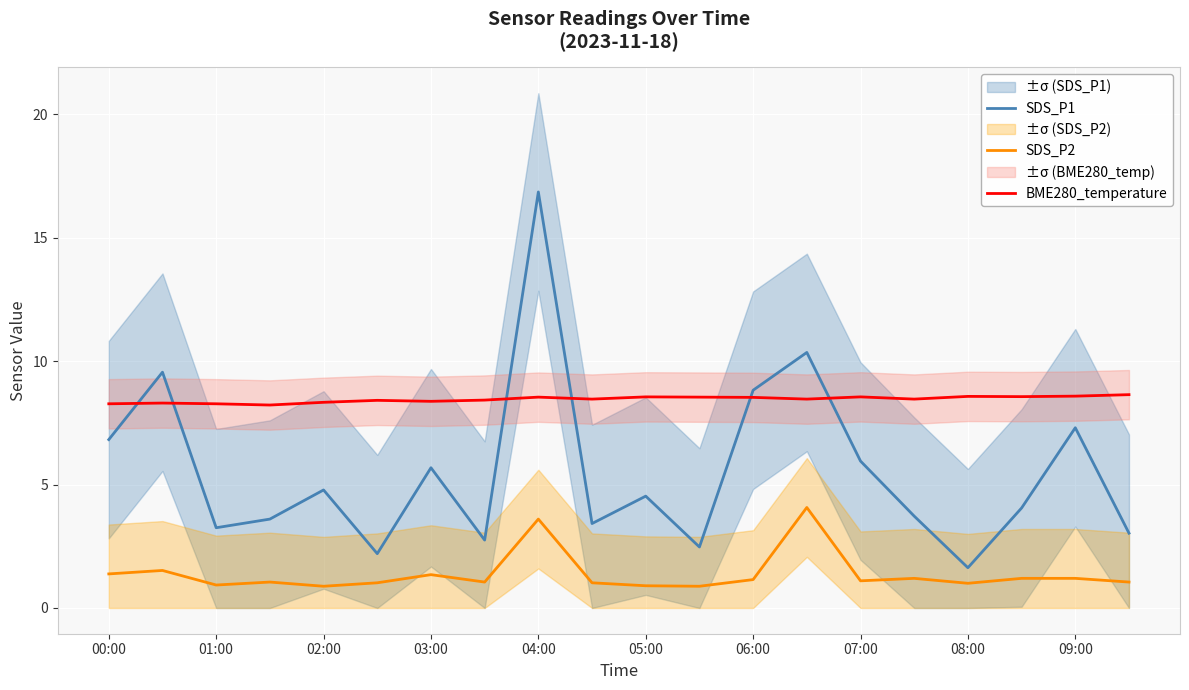

Which series has the largest total across all categories?

BME280_temperature